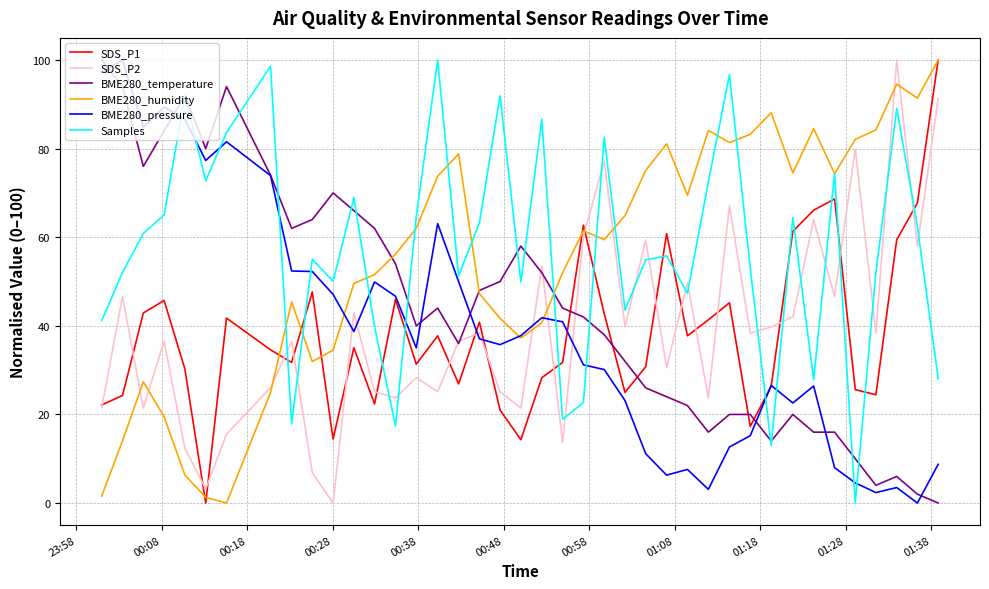

What is the maximum value for SDS_P1?

100.0